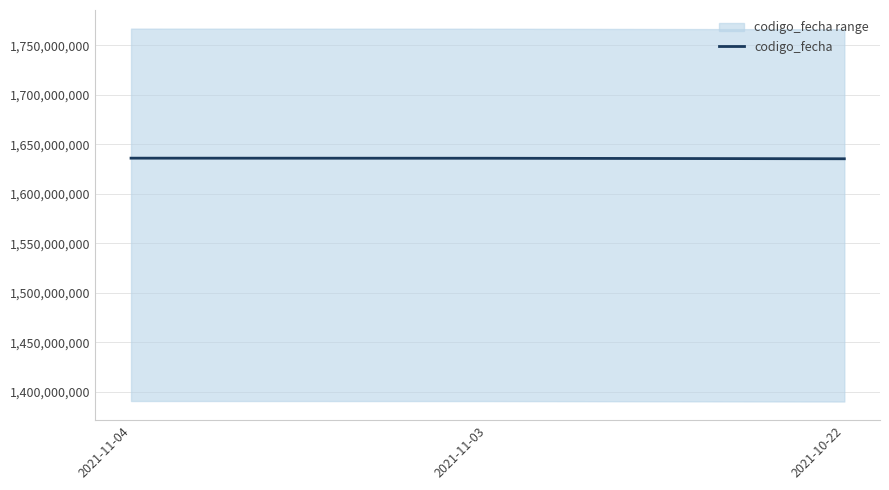

At which category does the chart reach its peak across all series?

2021-11-04